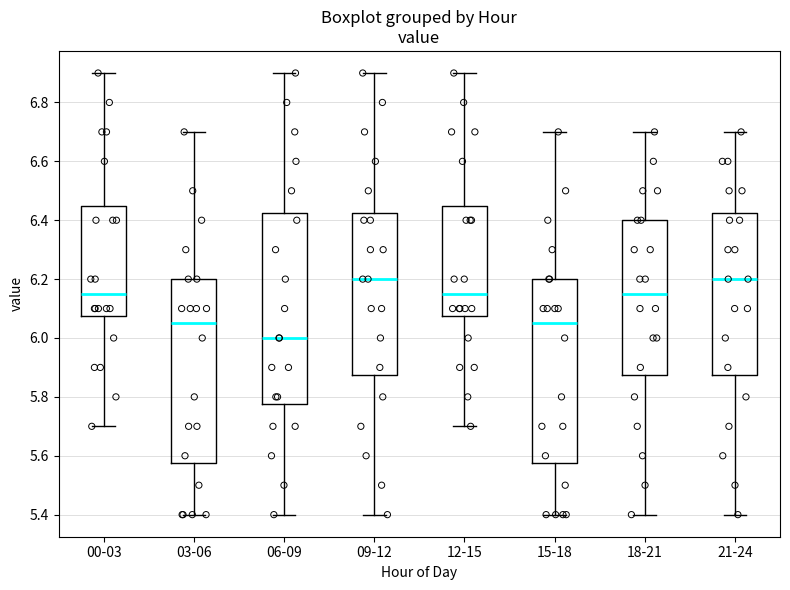

Reading left to right, transcribe this box plot: for each box, give where its median line is, the range the box spans, and where its two whiskers end, as read against the y-axis. The values are not printed on the chart, so give them approximately, as read against the axis.

00-03: median 6.16, box 6.08 to 6.46, whiskers 5.70 to 6.90
03-06: median 6.06, box 5.58 to 6.20, whiskers 5.40 to 6.70
06-09: median 6.00, box 5.78 to 6.42, whiskers 5.40 to 6.90
09-12: median 6.20, box 5.88 to 6.42, whiskers 5.40 to 6.90
12-15: median 6.16, box 6.08 to 6.46, whiskers 5.70 to 6.90
15-18: median 6.06, box 5.58 to 6.20, whiskers 5.40 to 6.70
18-21: median 6.16, box 5.88 to 6.40, whiskers 5.40 to 6.70
21-24: median 6.20, box 5.88 to 6.42, whiskers 5.40 to 6.70